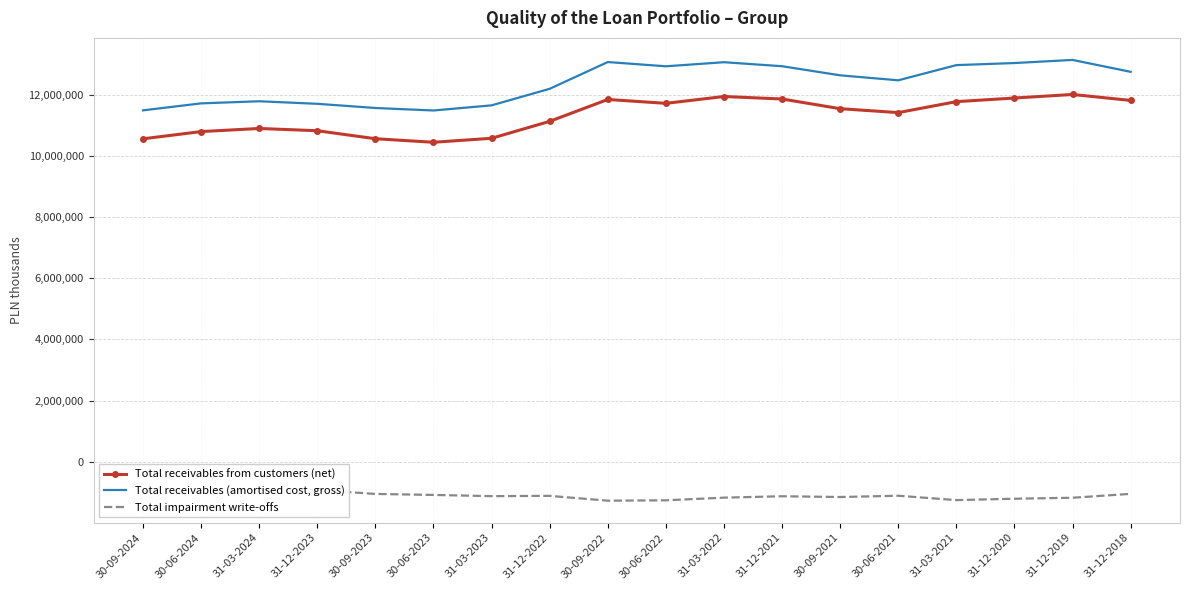

At which label is Total impairment write-offs closest to -1092594?

30-06-2021